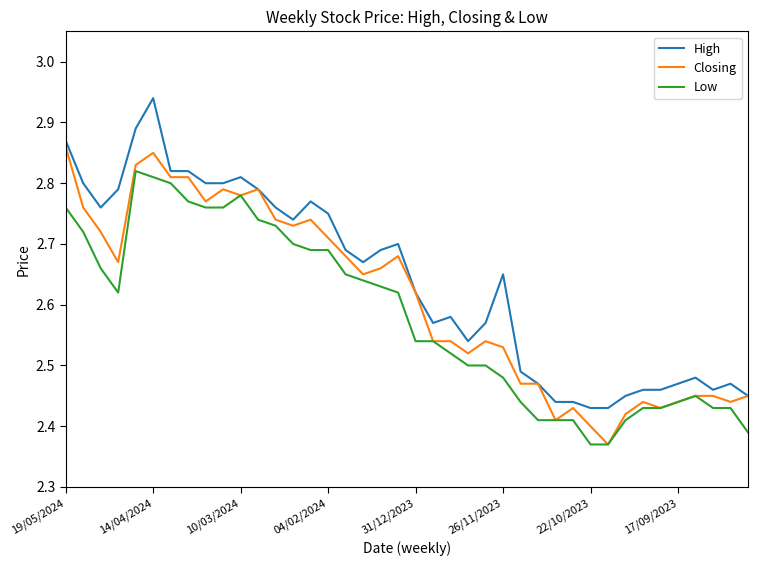

True or false: High and Low cross at least once.

False